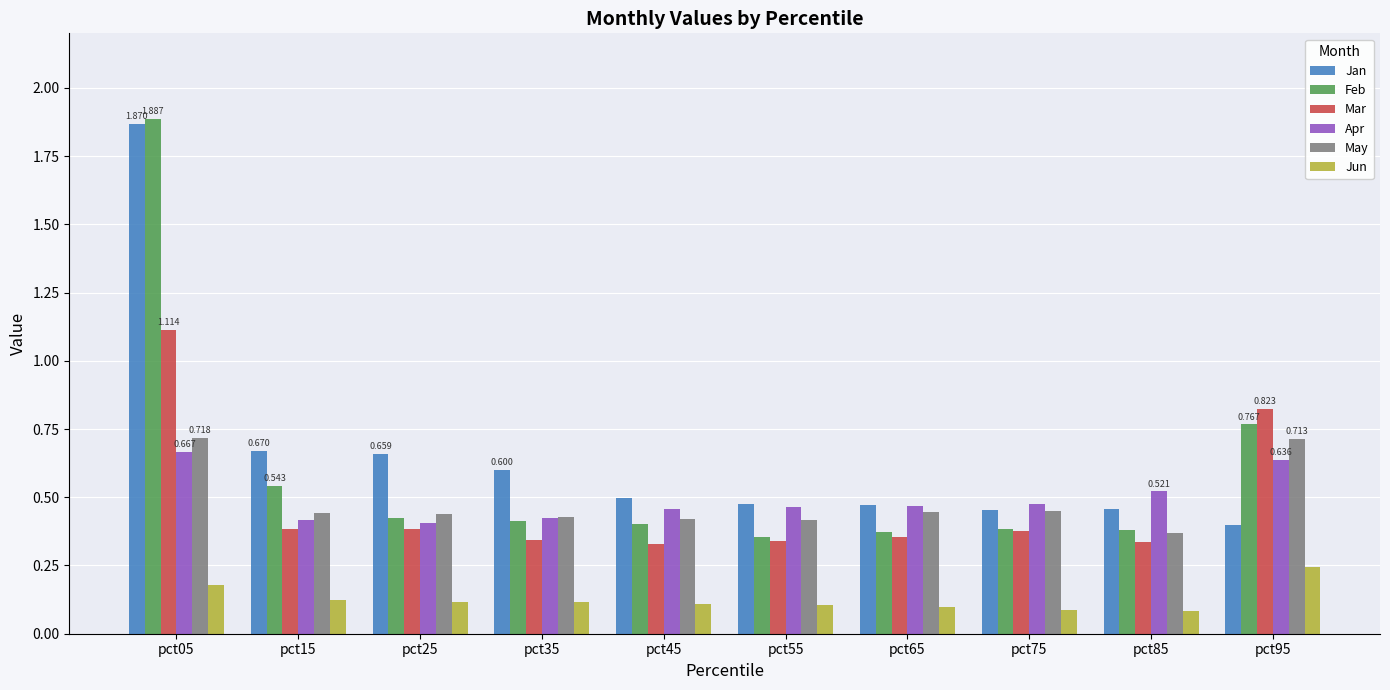

Is the value of Mar at pct15 greater than the value of Jun at pct45?

Yes